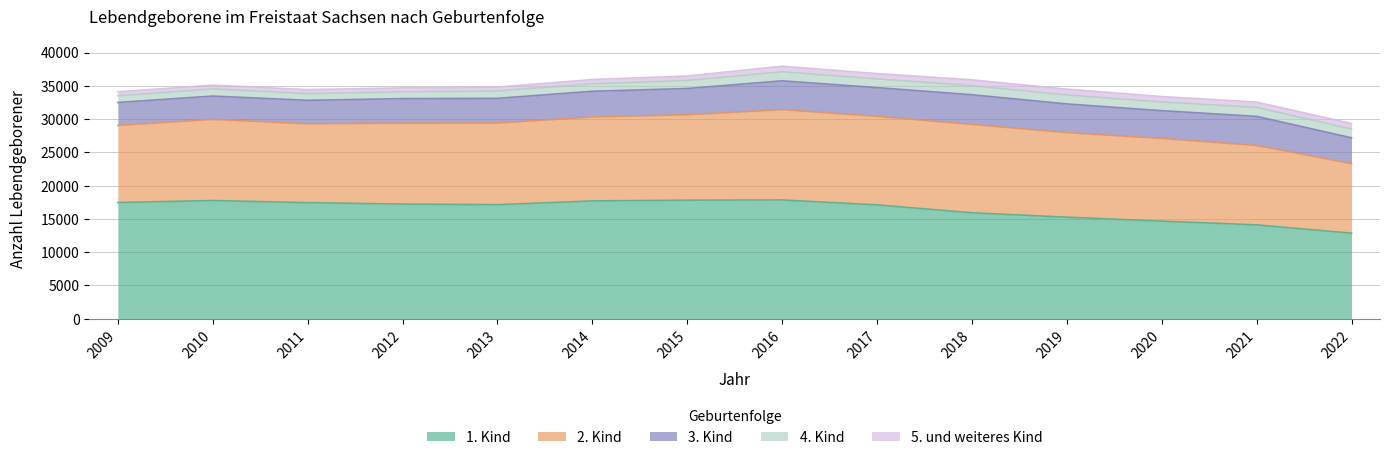

What is the total value across all series at 2014?

35935